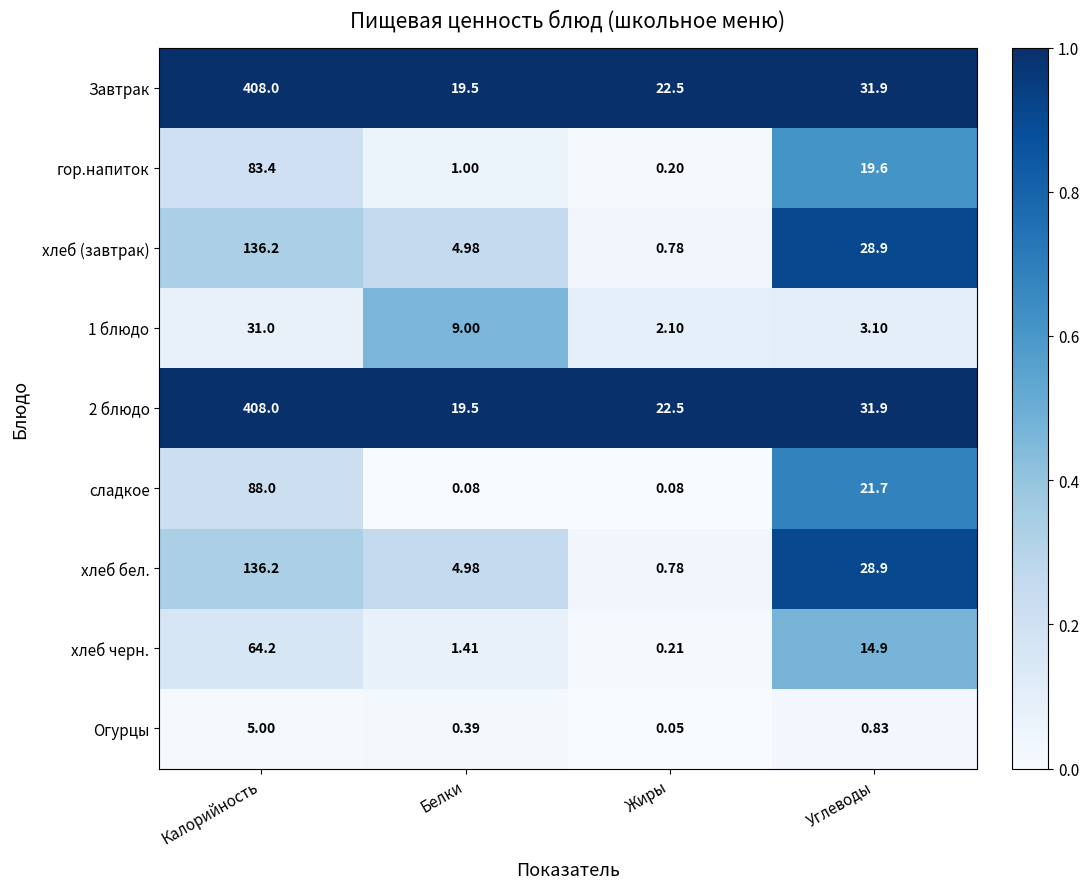

What is the total value across all series at Углеводы?

181.7